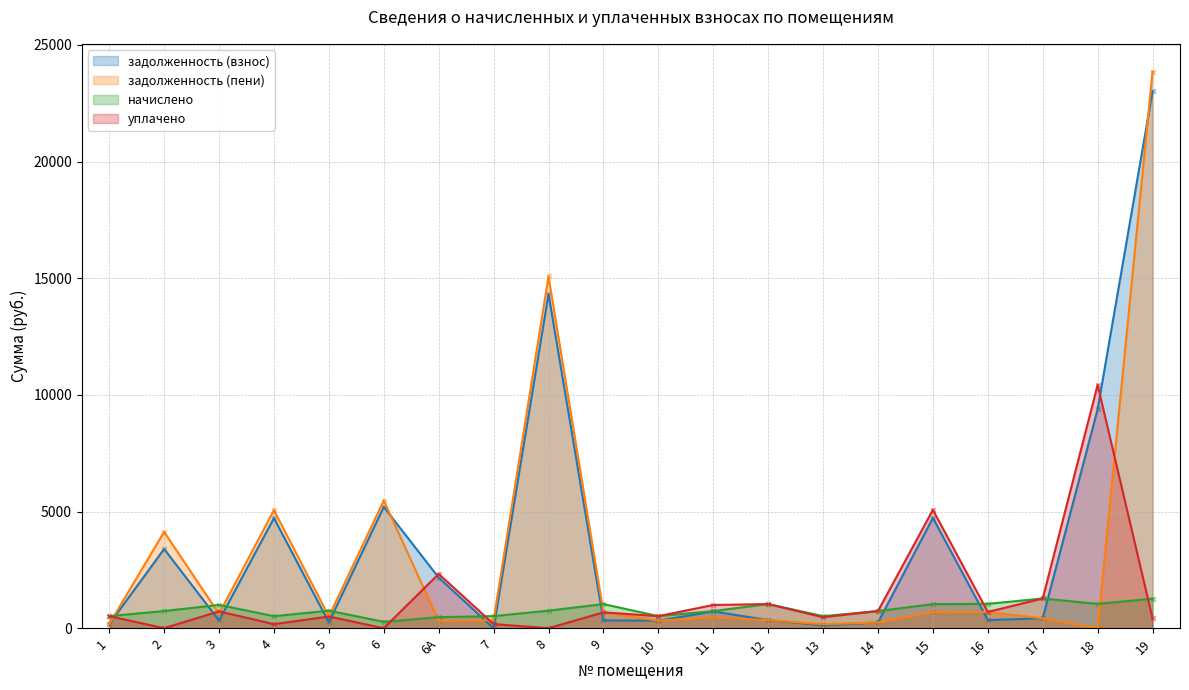

What are all the series names shown in the legend?

задолженность (взнос), задолженность (пени), начислено, уплачено